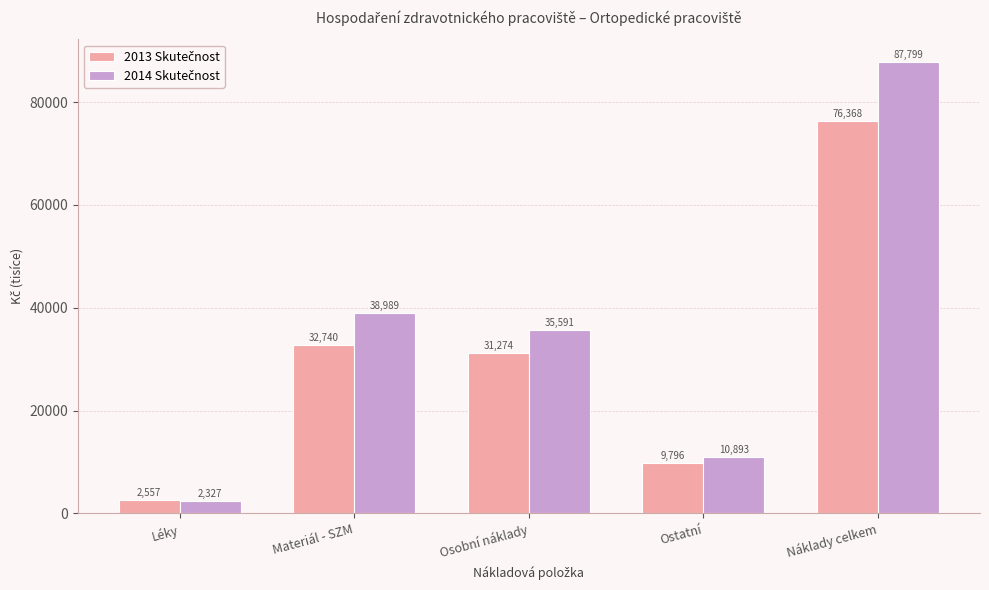

What position from the right is Náklady celkem?

1